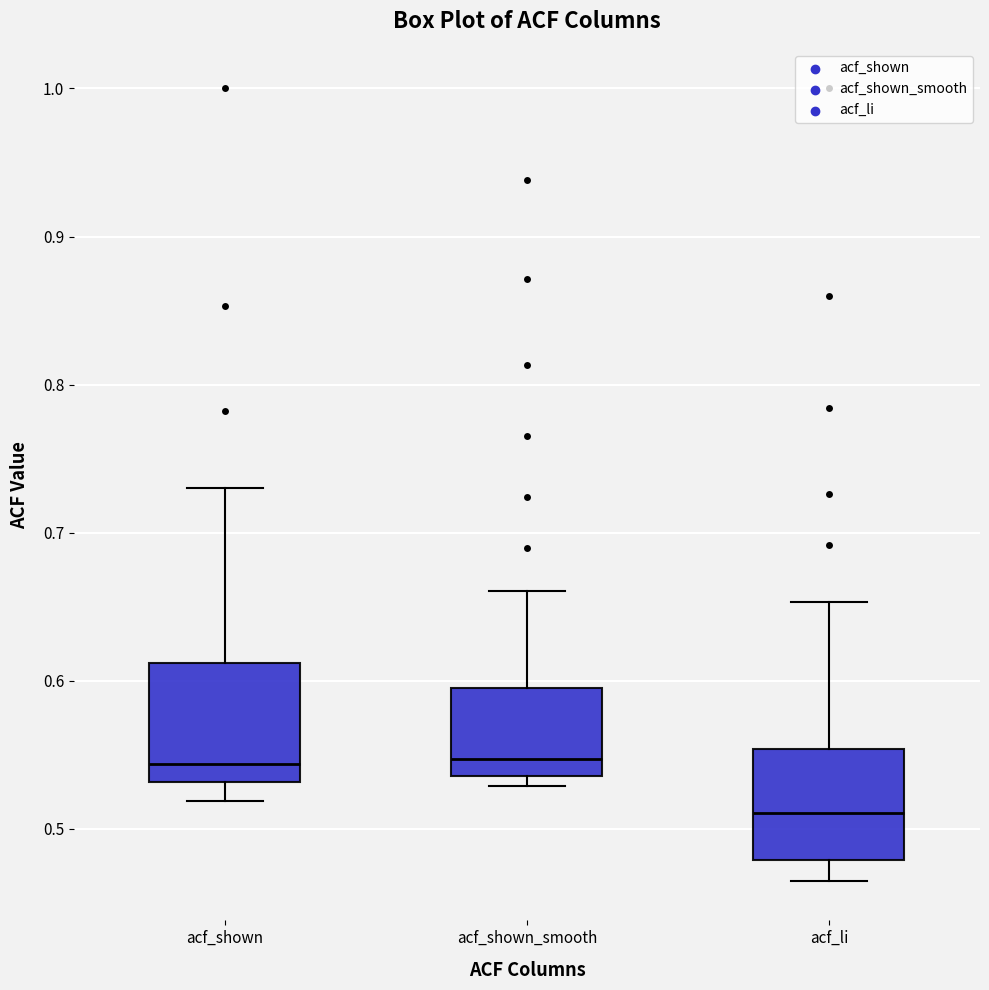

Which box's median line is the lowest?

acf_li